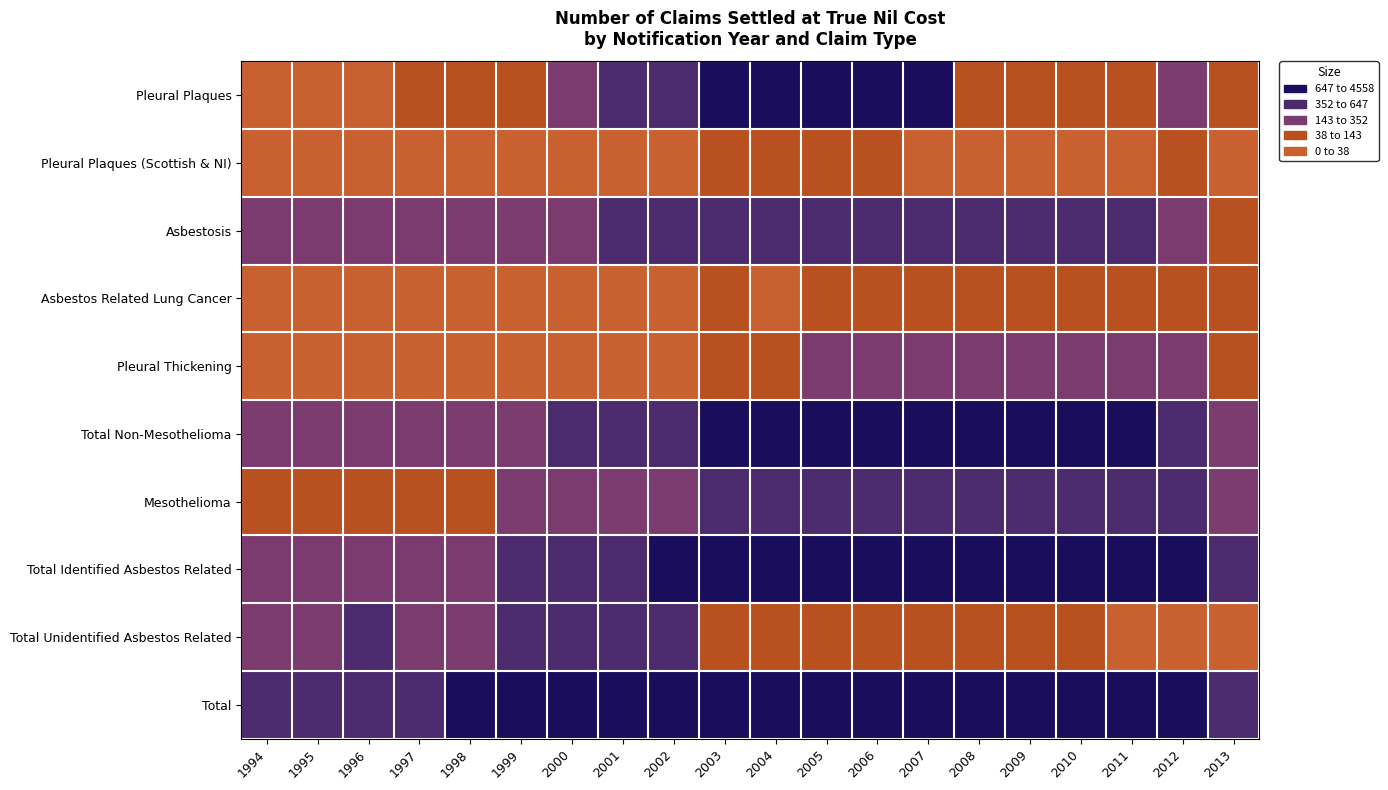

Rank the series by their maximum value, from highest to lowest.

Pleural Plaques, Total, Total Identified Asbestos Related, Total Non-Mesothelioma, Mesothelioma, Asbestosis, Total Unidentified Asbestos Related, Pleural Thickening, Pleural Plaques (Scottish & NI), Asbestos Related Lung Cancer